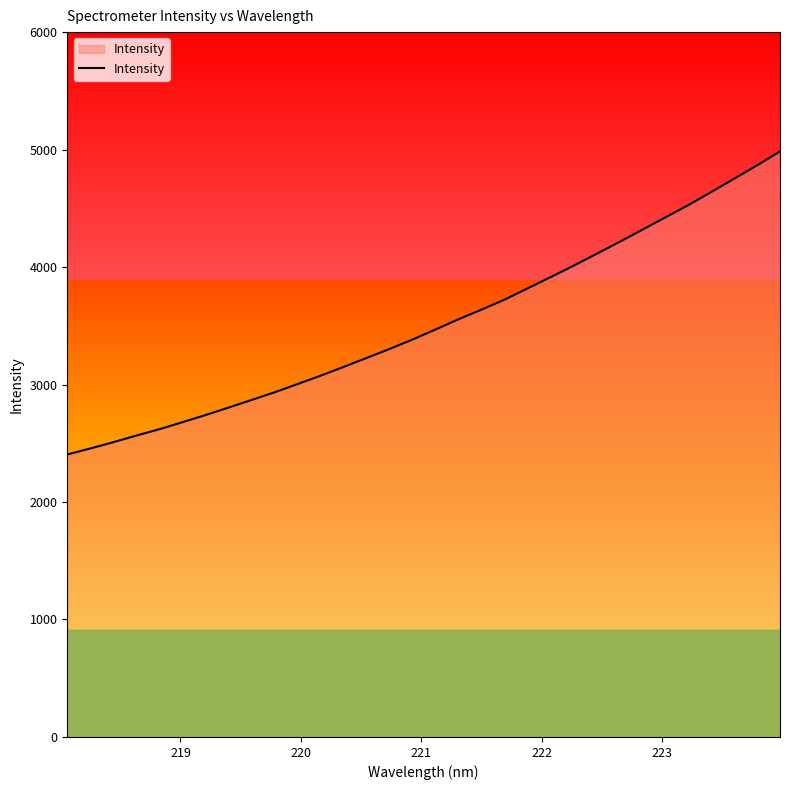

Does the chart have visible grid lines?

No